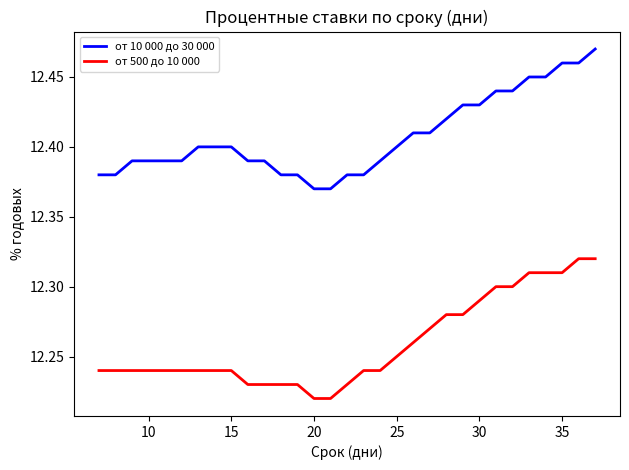

What is the difference between the second highest and minimum values in the от 10 000 до 30 000 series?

0.1